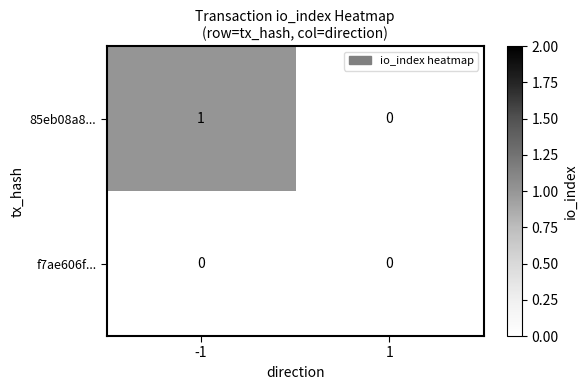

Which series has the largest total across all categories?

85eb08a8...